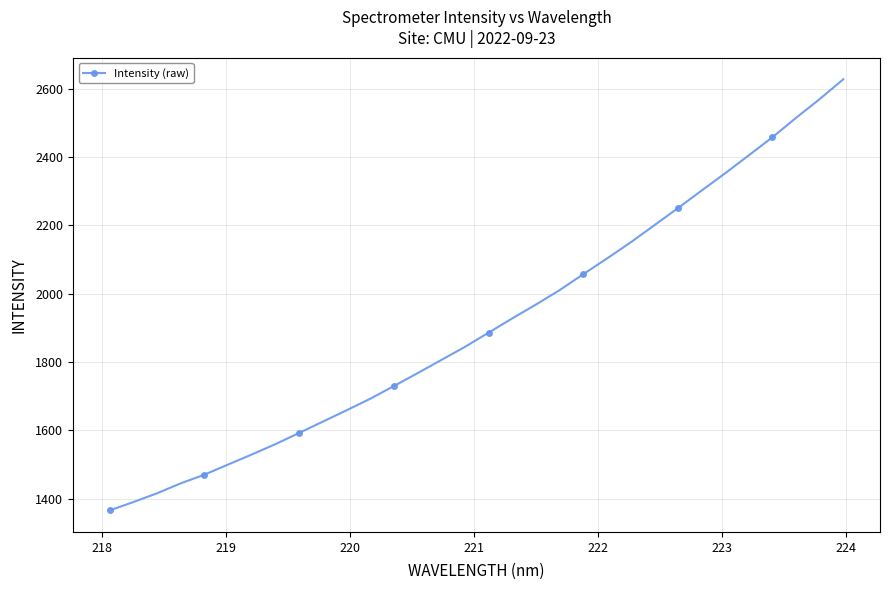

What is the value of the 15th point from the left?

1805.8